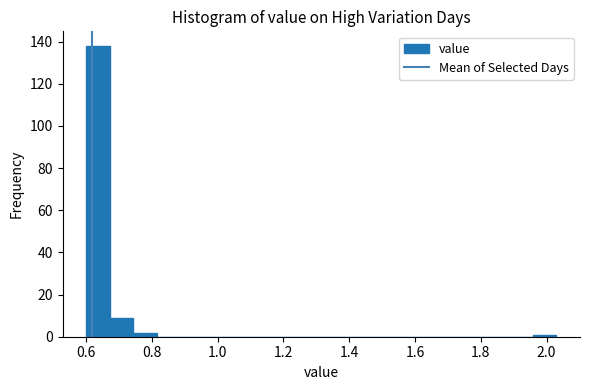

Around what value on the x-axis is the tallest bar? Give the approximate position of its centre, as read against the axis.

0.64